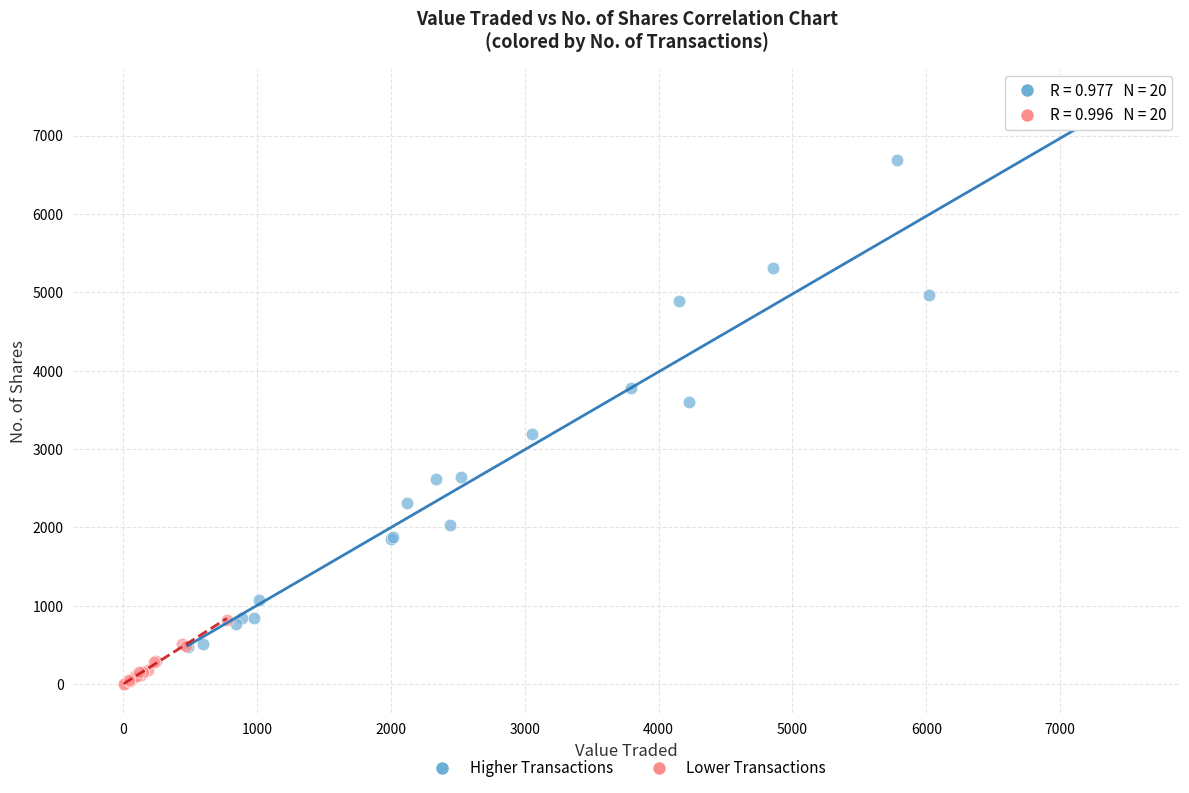

Which series contains the lowest Y value?

Lower Transactions